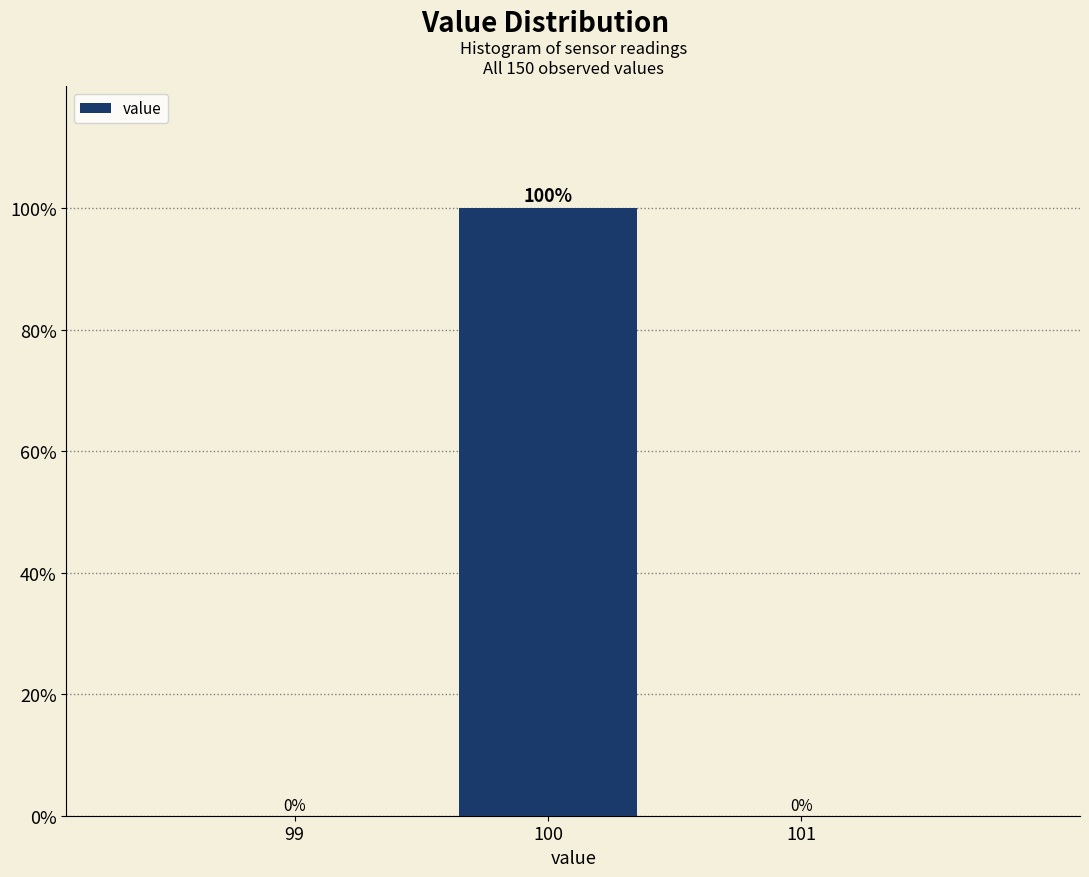

Reading right to left, transcribe all the data shown in this chart.

101=0	100=100	99=0